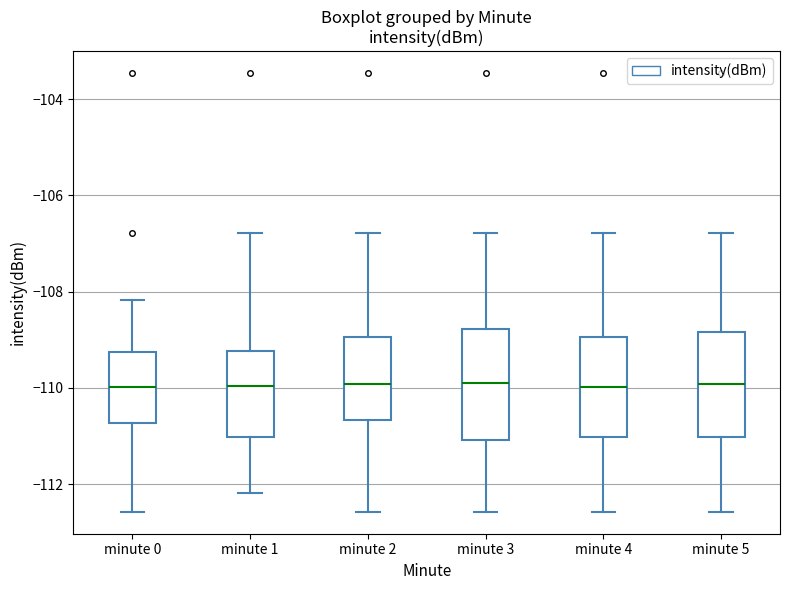

Where does the lower whisker of the box for minute 0 end on the y-axis? The values are not printed on the chart, so give them approximately, as read against the axis.

-112.6